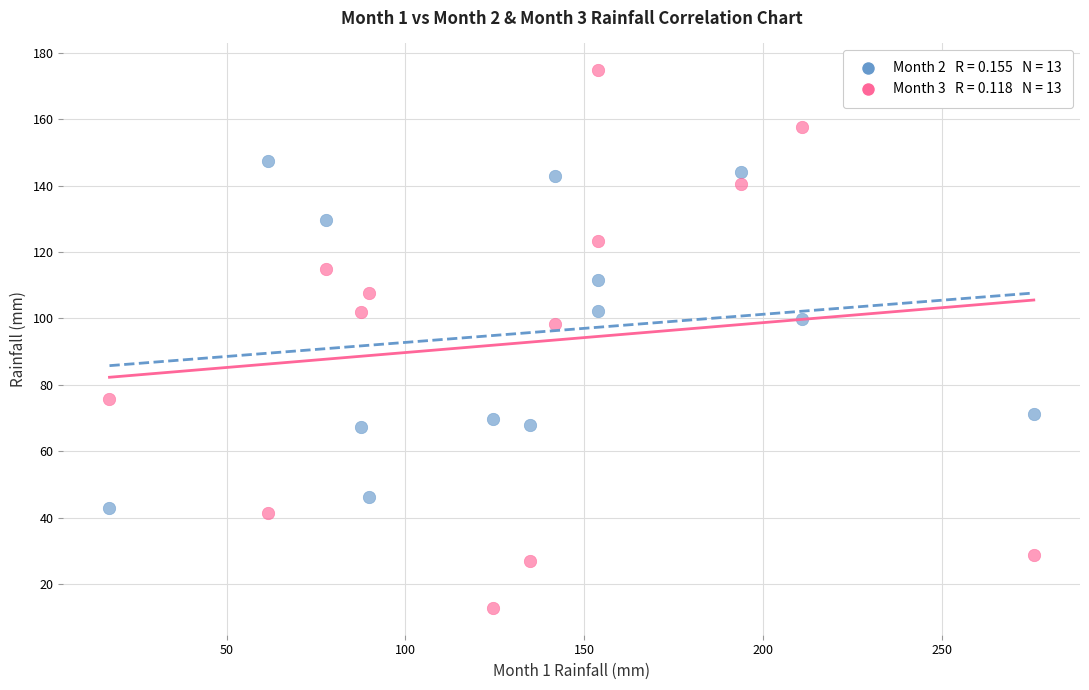

Across all data points, what is the range of X values (max minus min)?

258.3